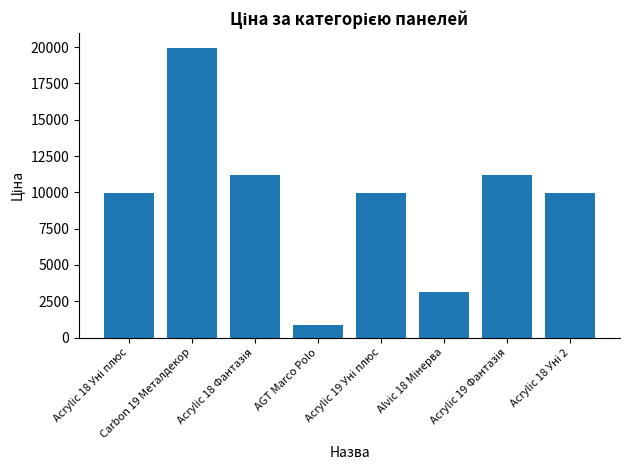

What is the value of the 1st bar from the left?

9975.0